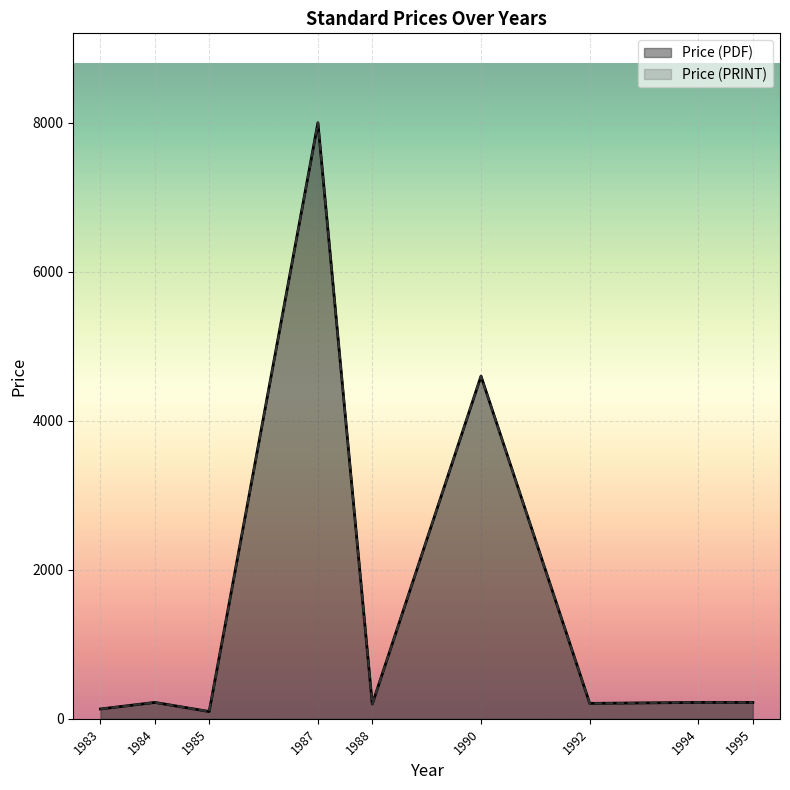

What is the label of the 11th point from the right?

1985